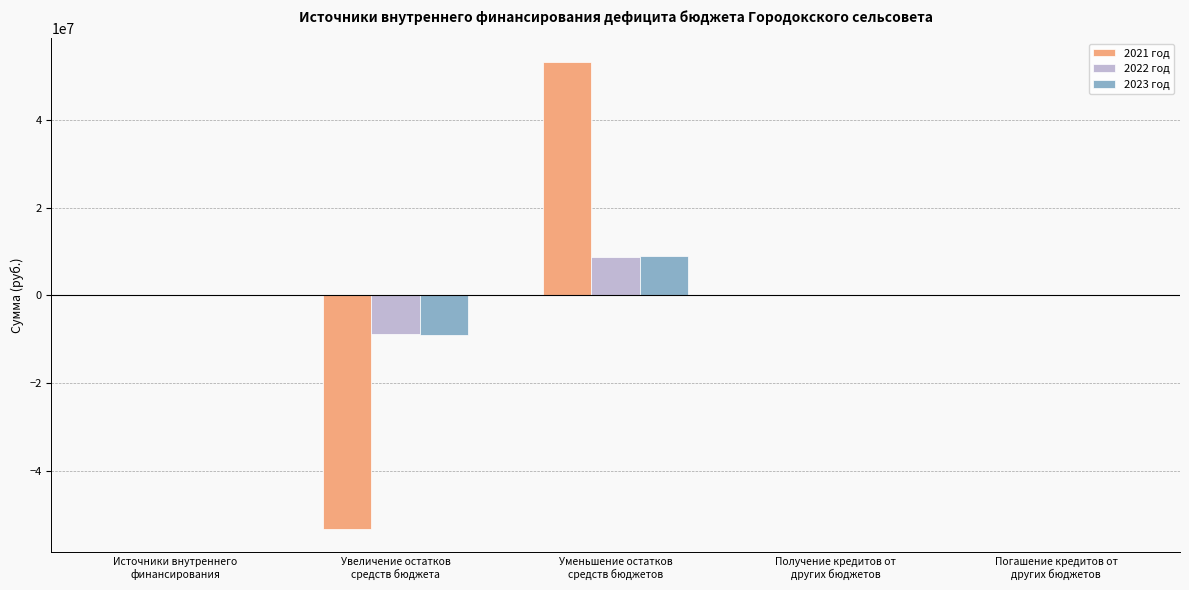

Which series changed the most between Источники внутреннего
финансирования and Увеличение остатков
средств бюджета?

2021 год